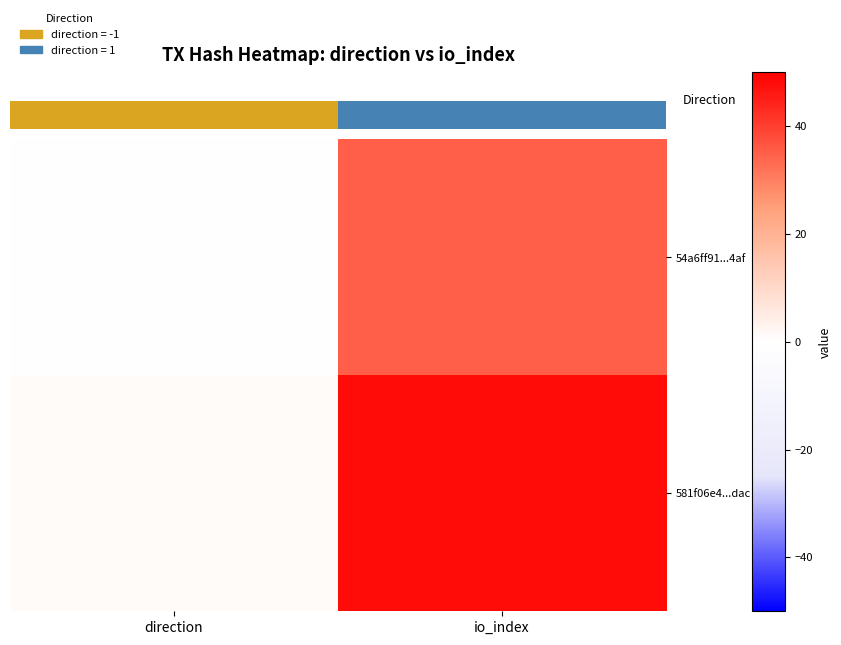

At how many categories does at least one series exceed 8?

1